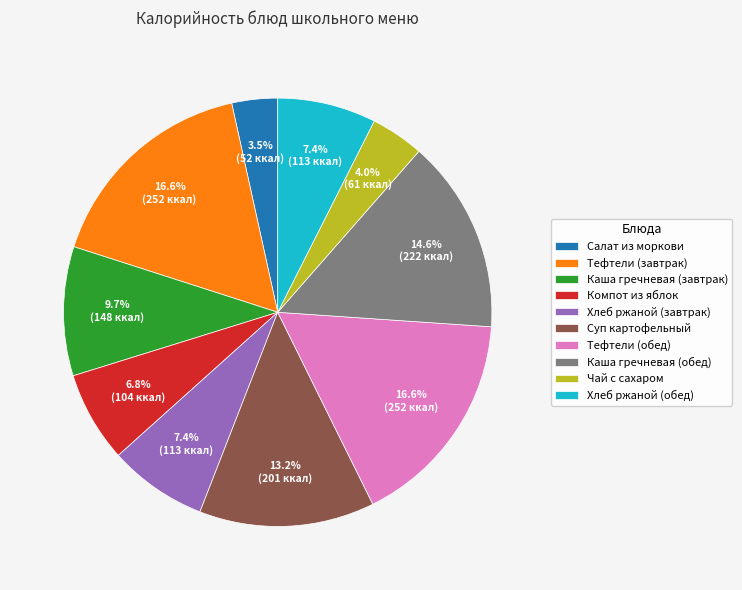

Does any single category account for the majority?

No